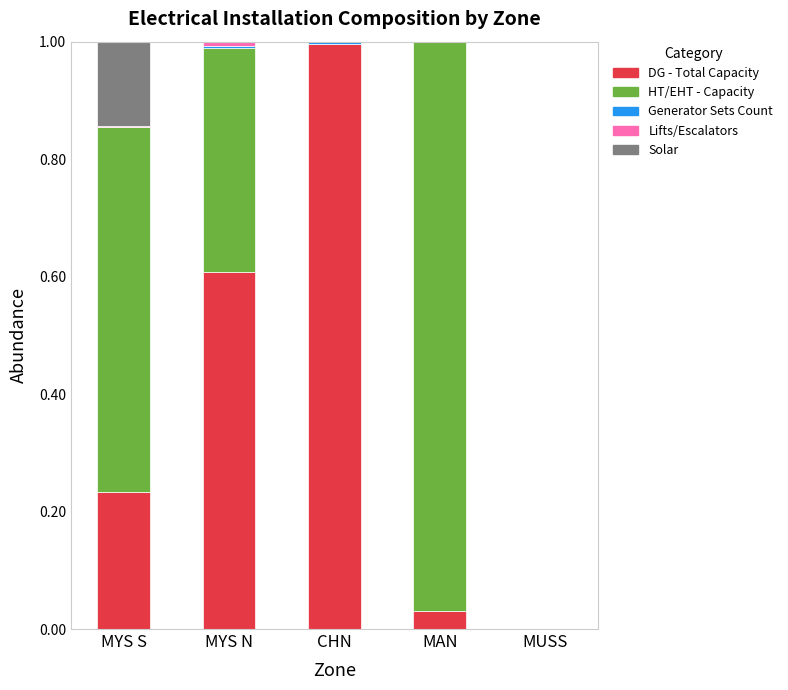

The DG - Total Capacity series shows 0.0 at MUSS. True or false?

True